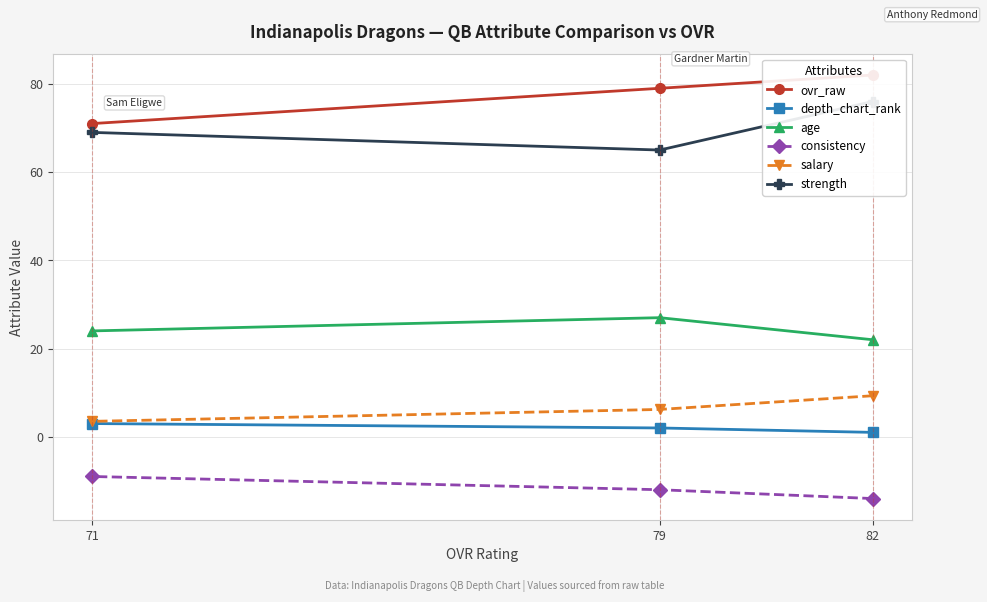

How many lines are shown in the chart?

6